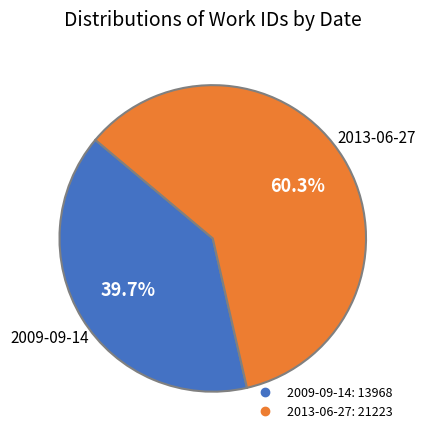

What percentage is NOT represented by 2013-06-27?

39.7%